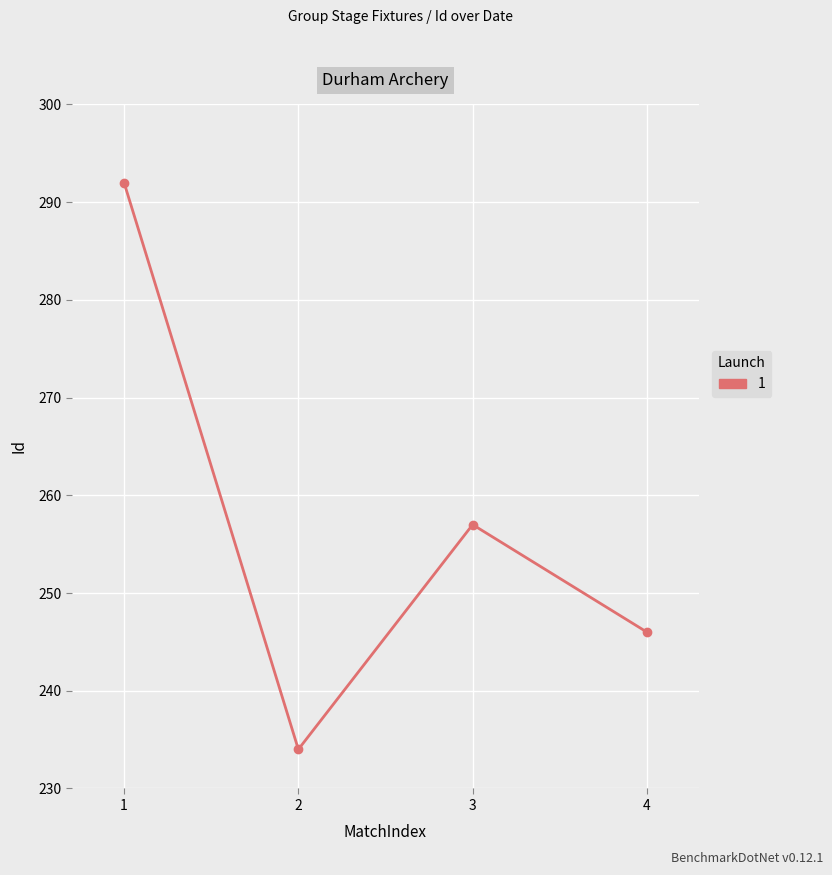

What is the change in value from 2 to 4?

+12